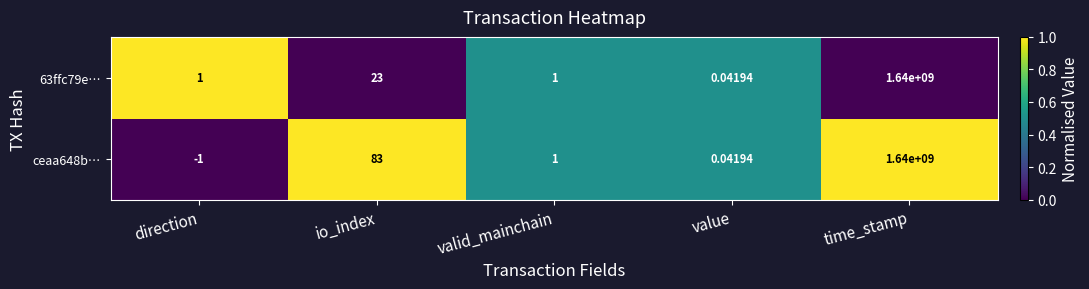

At which category is the sum across all series the highest?

time_stamp